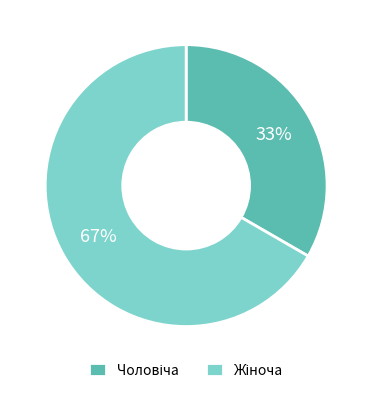

Is there any slice that represents more than half of the pie?

Yes